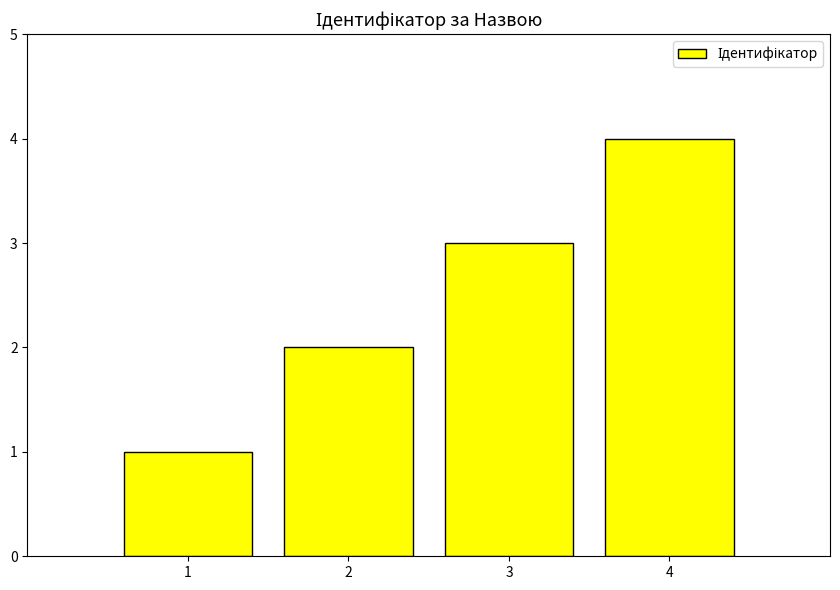

Count the number of data series in this chart.

1